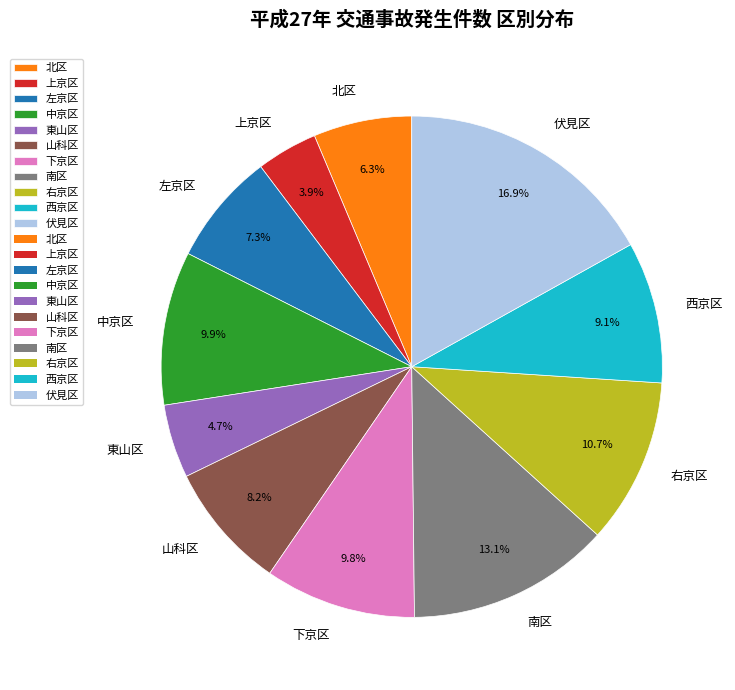

Count the number of slices in the pie.

11